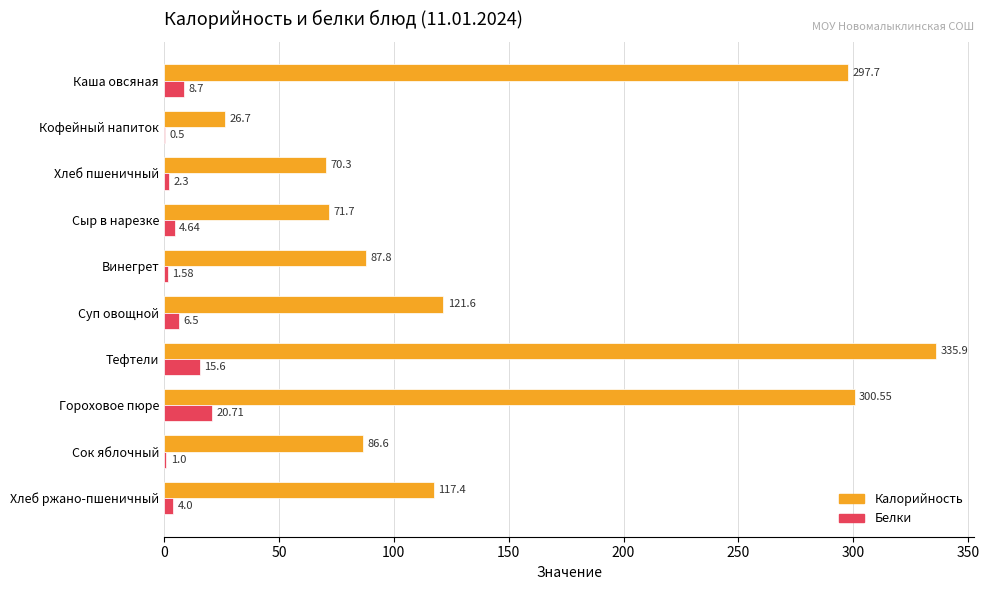

At which label does Белки reach its peak?

Гороховое пюре